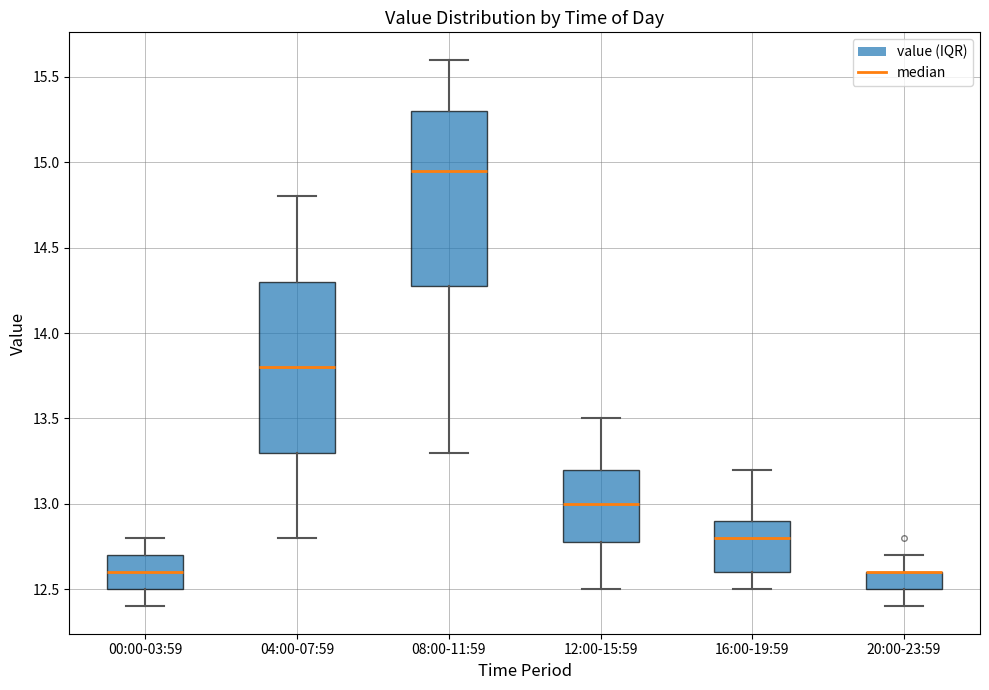

Where is the lower edge of the box for 08:00-11:59 on the y-axis? The values are not printed on the chart, so give them approximately, as read against the axis.

14.30